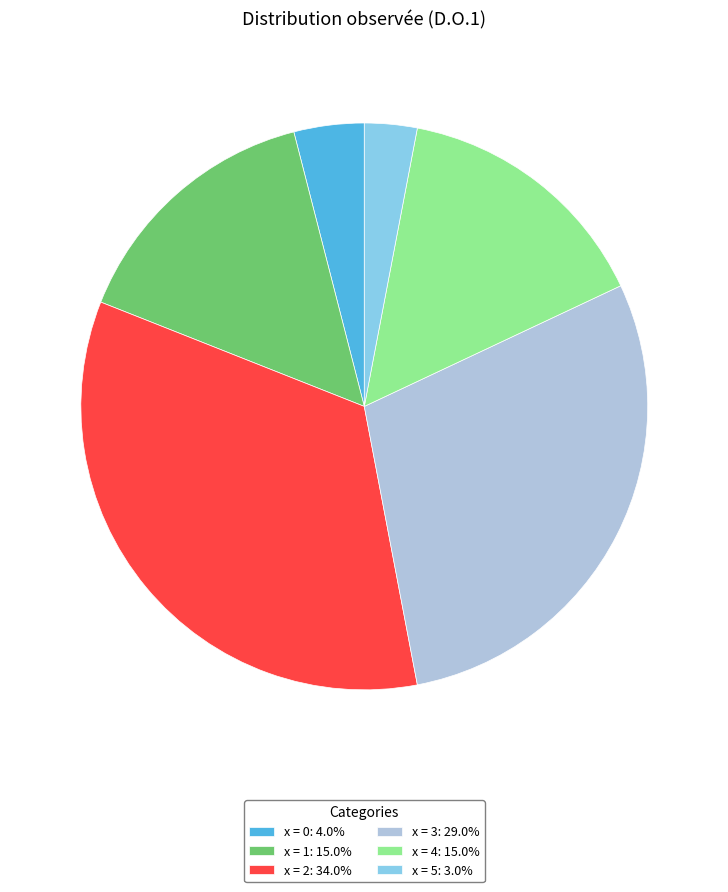

Does any single category account for the majority?

No